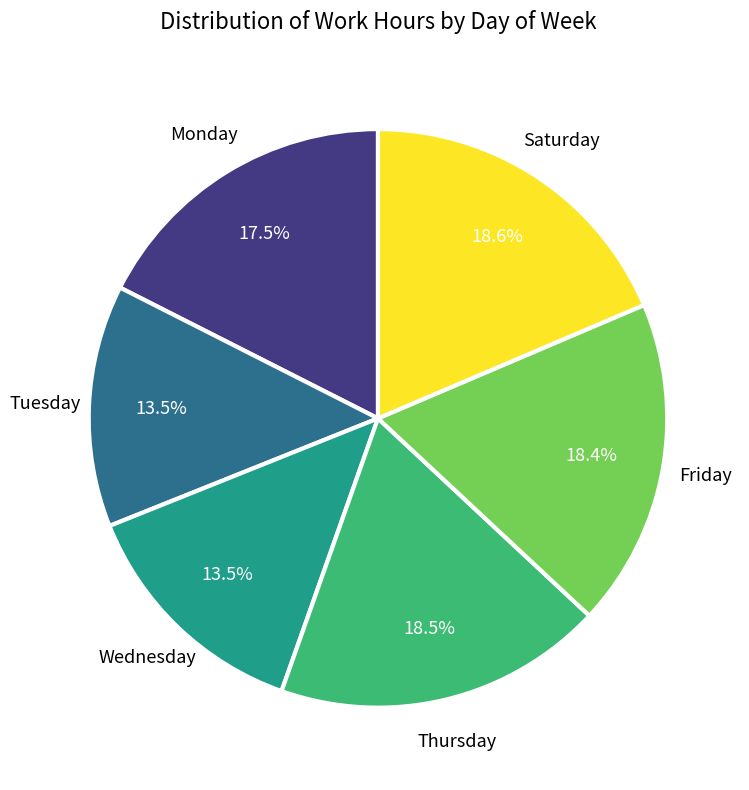

Is there a majority slice in this chart?

No